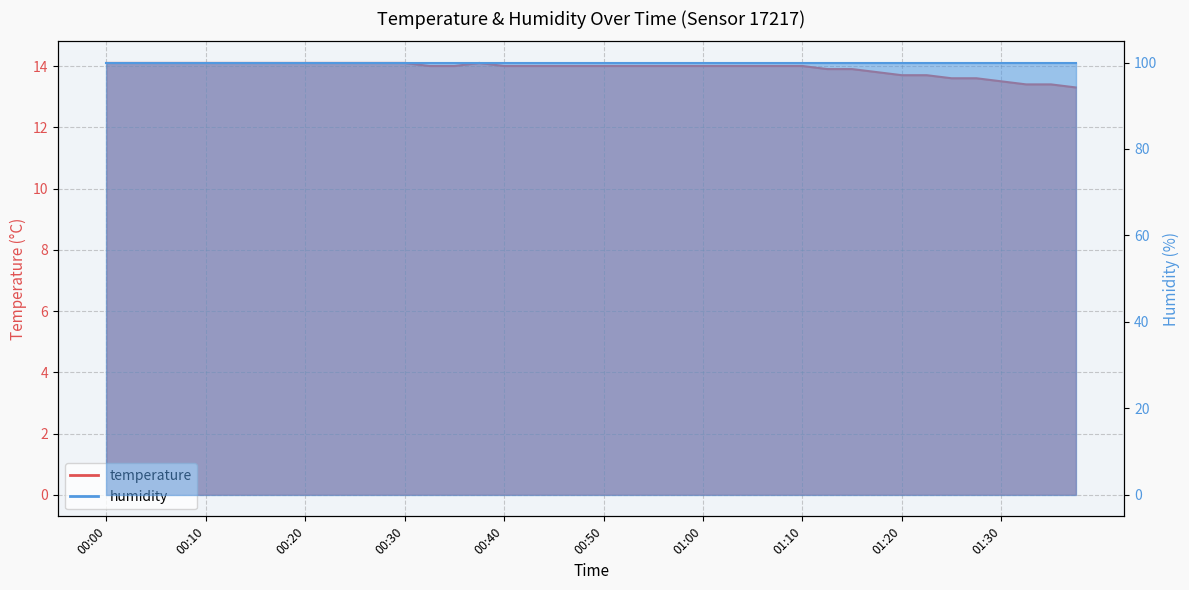

Reading left to right, what are all the values shown in this chart?

14.1	14.1	14.1	14.1	14.1	14.1	14.1	14.1	14.1	14.1	14.1	14.1	14.1	14.0	14.0	14.1	14.0	14.0	14.0	14.0	14.0	14.0	14.0	14.0	14.0	14.0	14.0	14.0	14.0	13.9	13.9	13.8	13.7	13.7	13.6	13.6	13.5	13.4	13.4	13.3